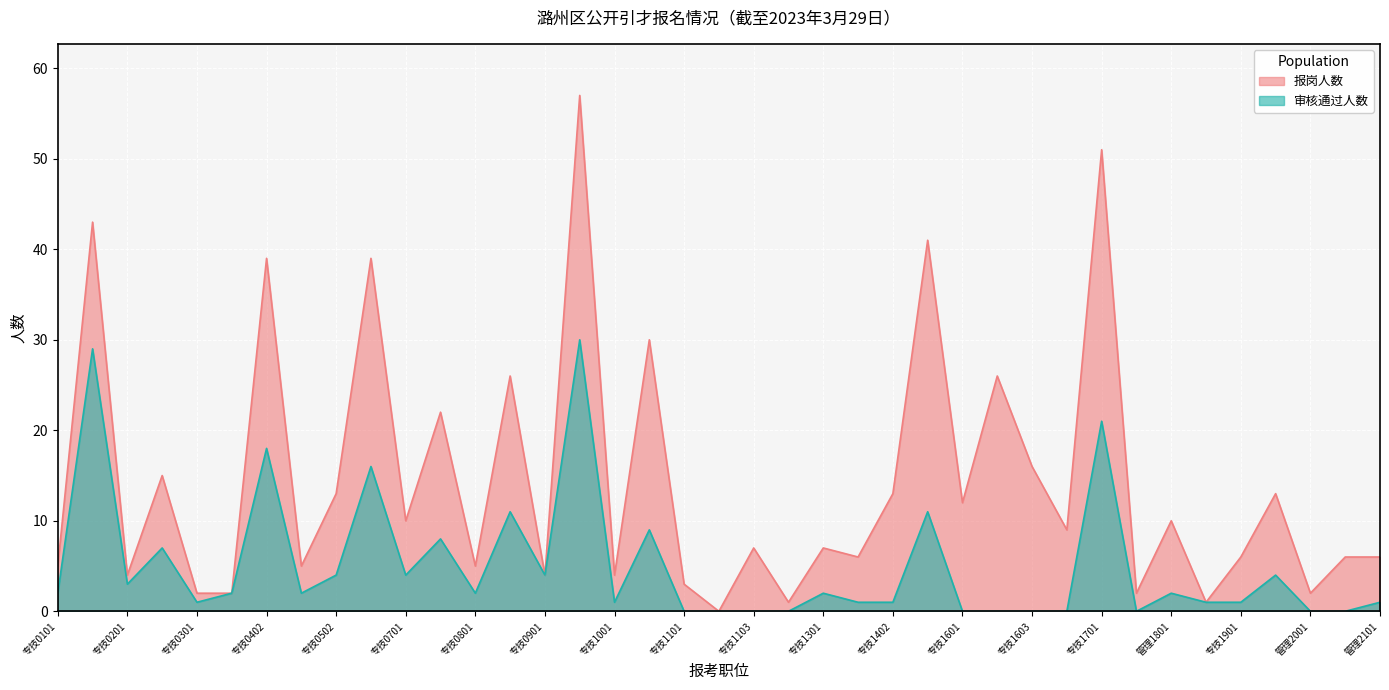

Count the number of categories in the chart.

39